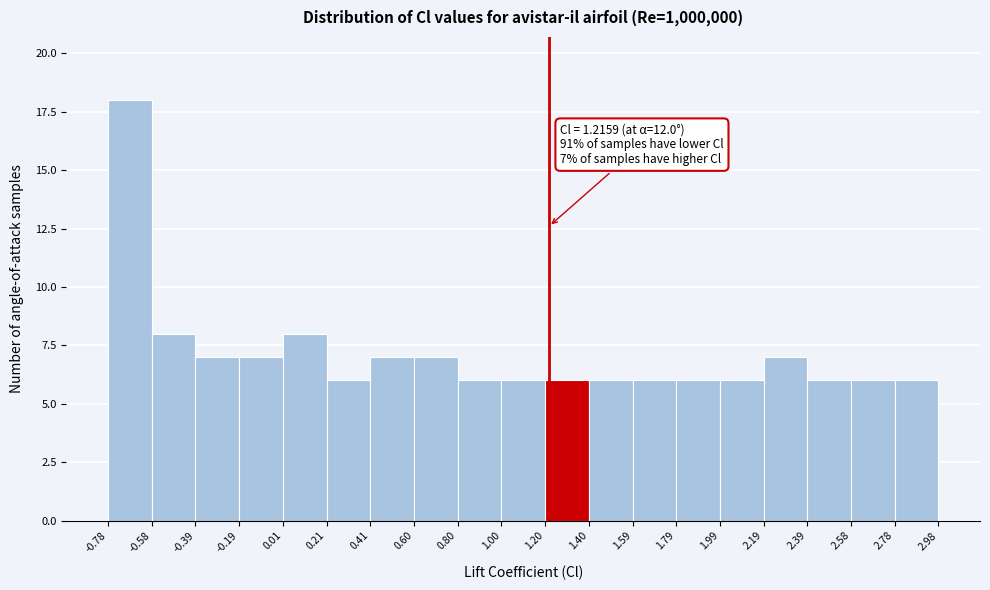

Which range on the x-axis has the tallest bar?

-0.78 to -0.58